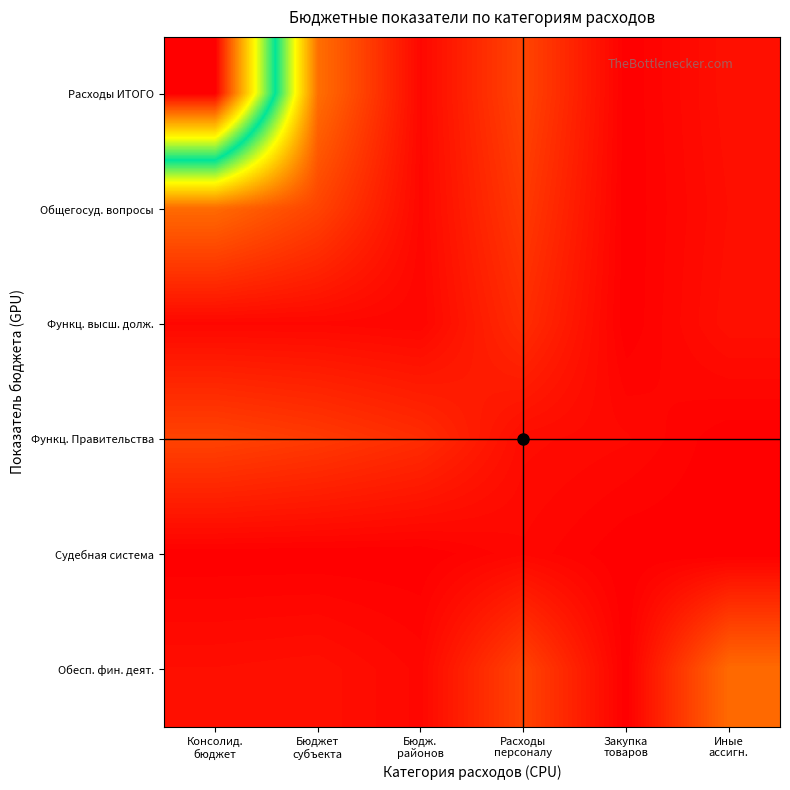

Rank the series at Консолид. бюджет from lowest to highest value.

Судебная система, Функц. высш. долж., Обесп. фин. деят., Функц. Правительства, Общегосуд. вопросы, Расходы ИТОГО